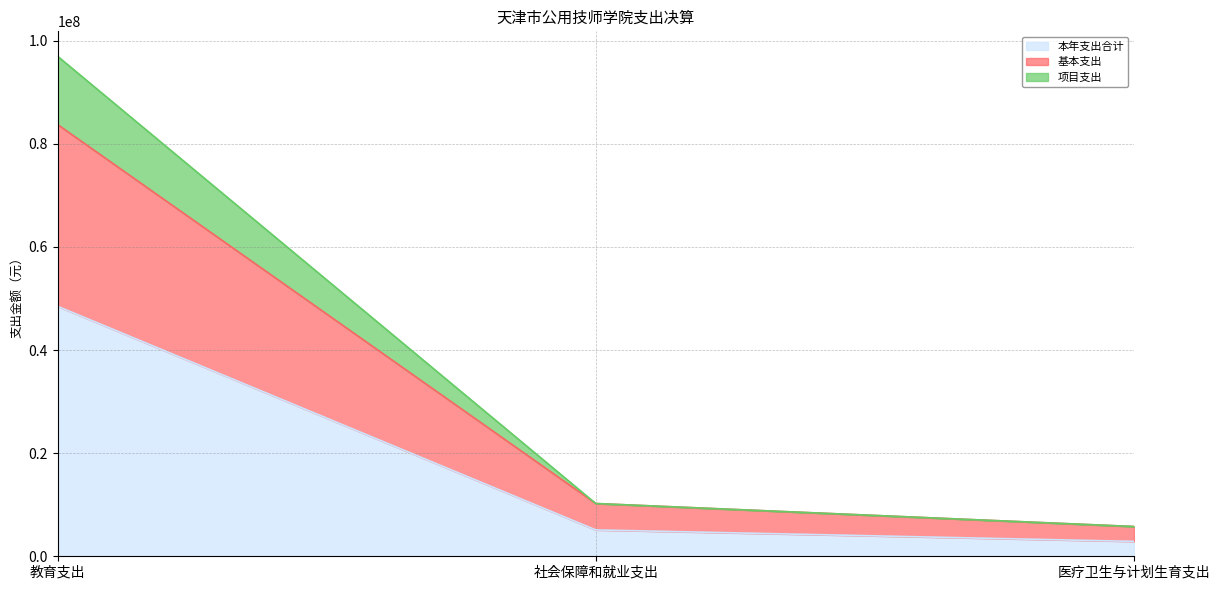

Reading left to right, transcribe the values for 本年支出合计.

教育支出=48479292.7	社会保障和就业支出=5115000.0	医疗卫生与计划生育支出=2886000.0